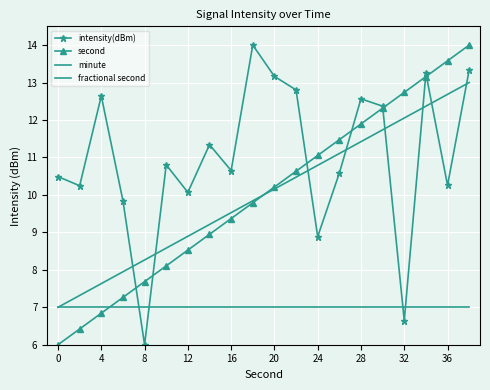

What are all the series names shown in the legend?

intensity(dBm), second, minute, fractional second